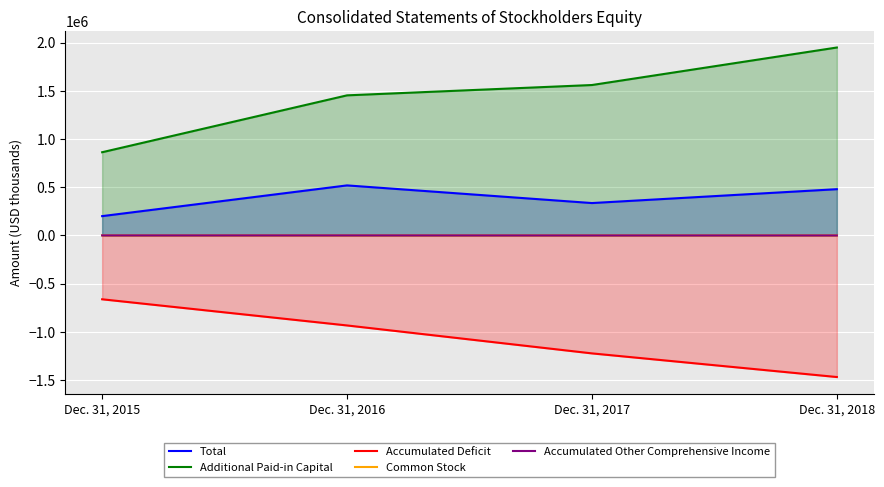

What is the value of the Common Stock point at the 2nd from the left?

12